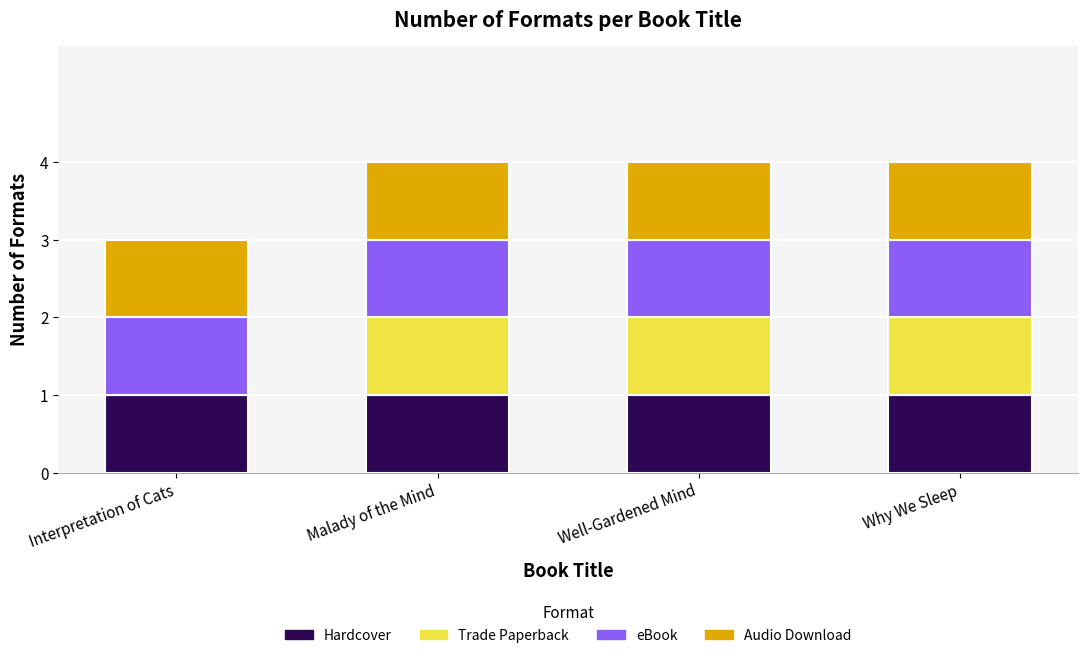

What is the total value across all series at Why We Sleep?

4